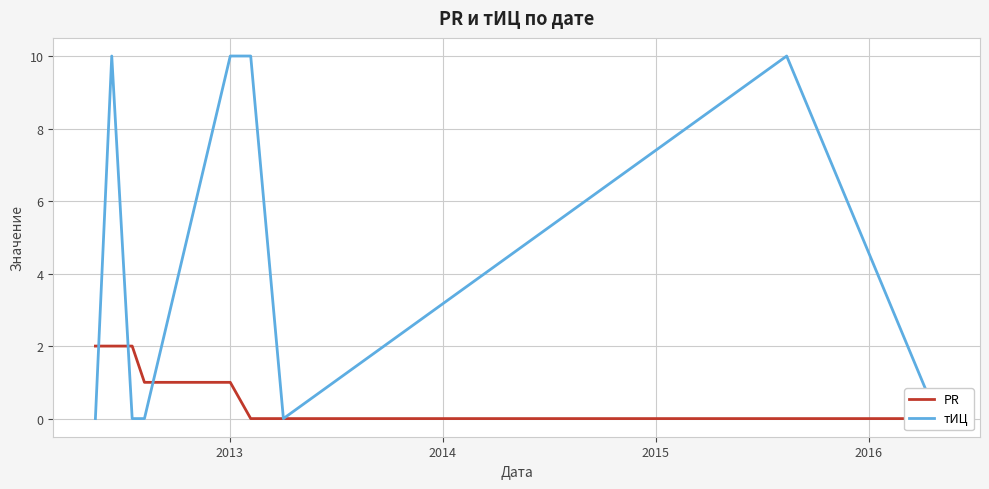

How many positive values does the PR series have?

5